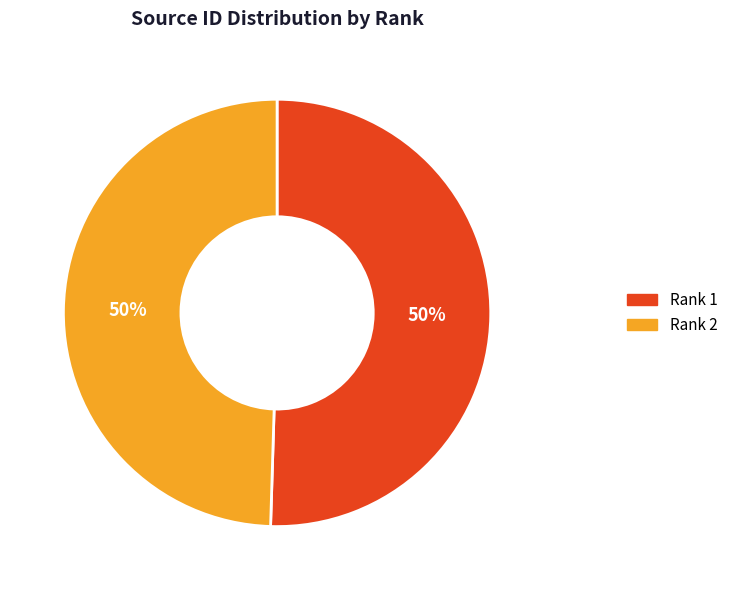

Approximately how many times larger is the value at Rank 1 compared to Rank 2?

1.0